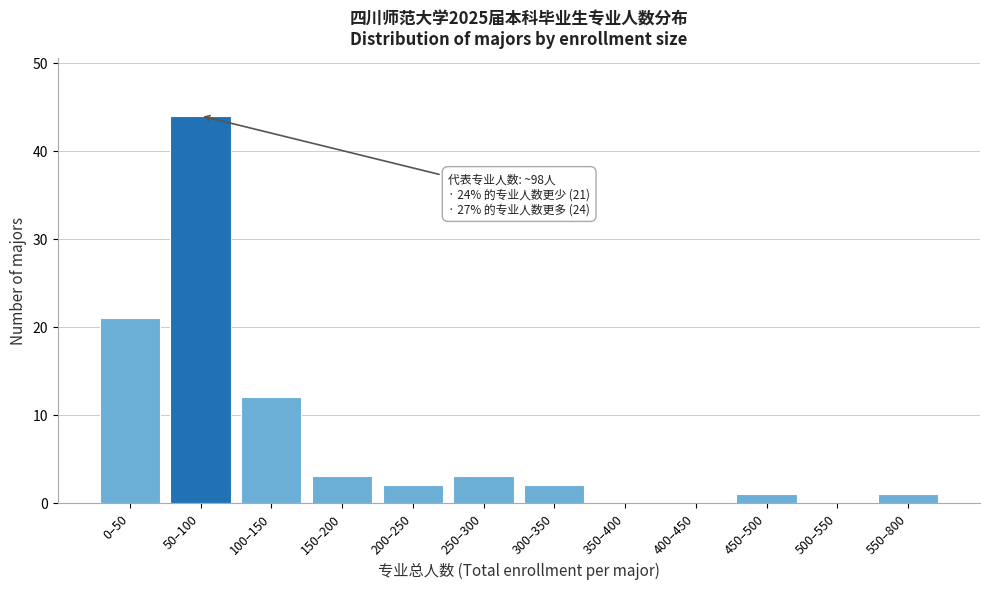

Reading right to left, transcribe all the data shown in this chart.

550–800=1	500–550=0	450–500=1	400–450=0	350–400=0	300–350=2	250–300=3	200–250=2	150–200=3	100–150=12	50–100=44	0–50=21